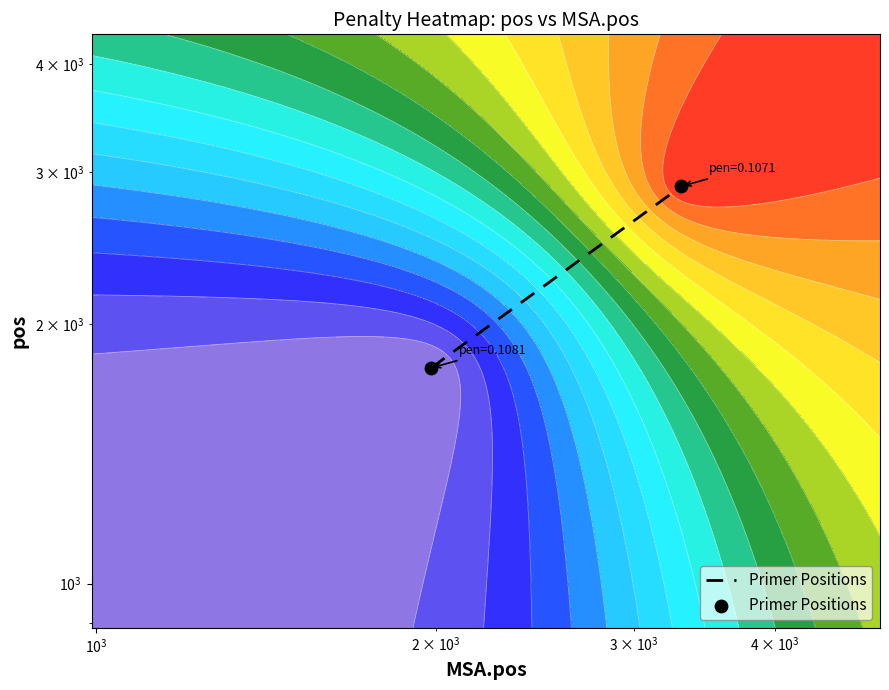

The chart shows a value of 4445 at $\mathdefault{10^{2}}$. True or false?

False